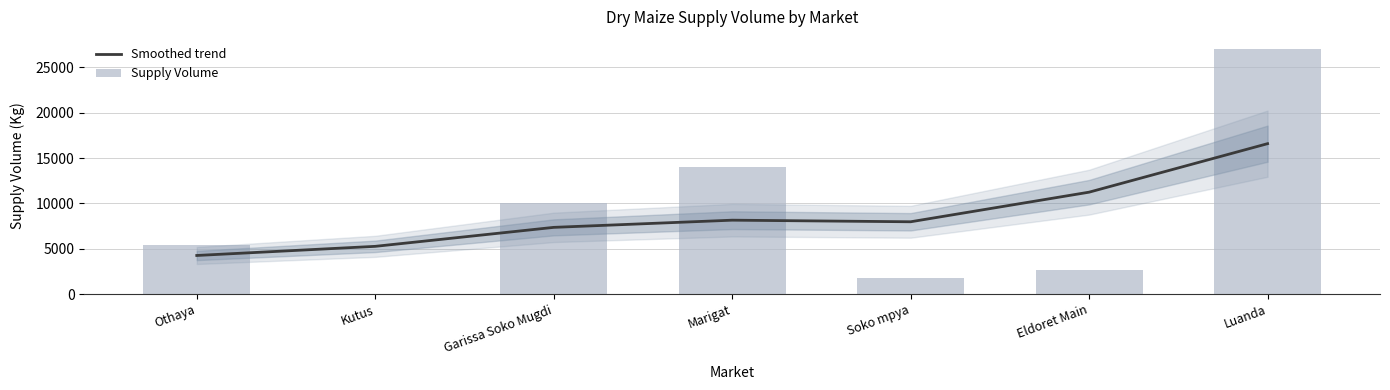

What are all the series names shown in the legend?

Smoothed trend, Supply Volume